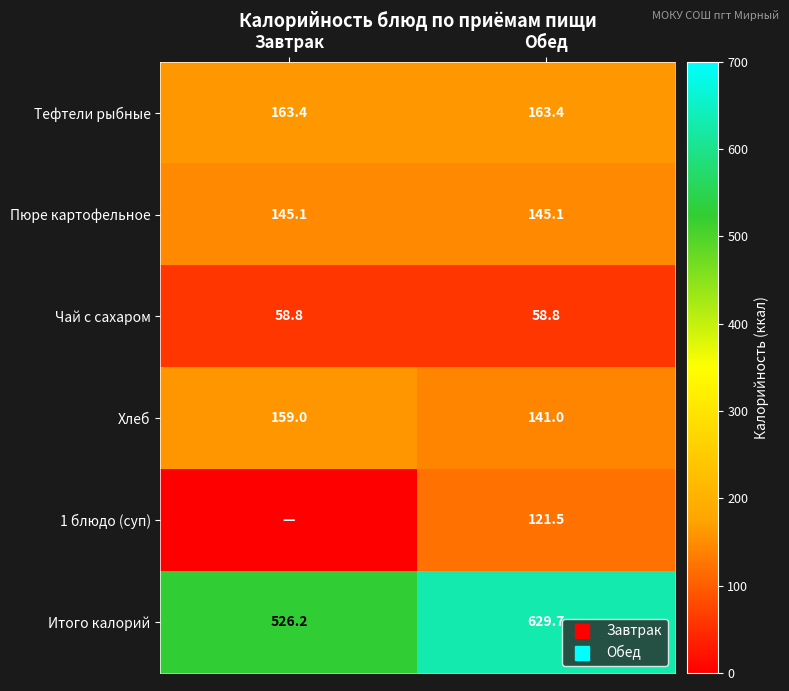

At how many categories does at least one series exceed 177?

2